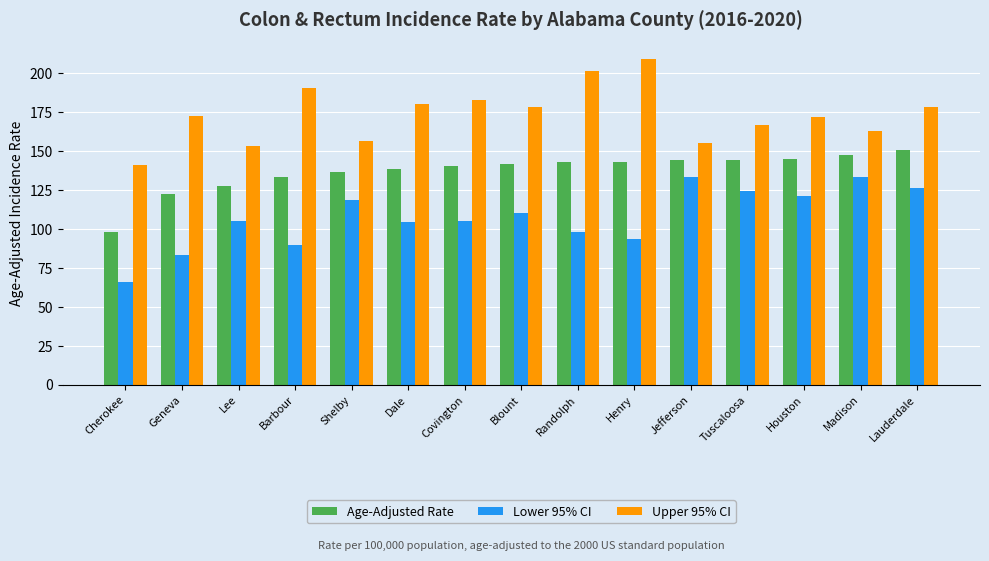

Which series has the largest total across all categories?

Upper 95% CI